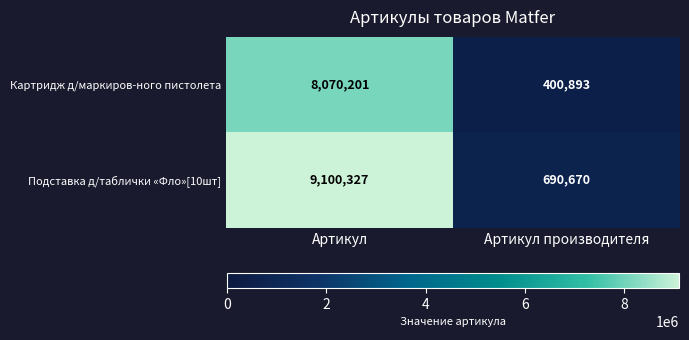

Is it true that Подставка д/таблички «Фло»[10шт] equals 12743597 at Артикул?

False